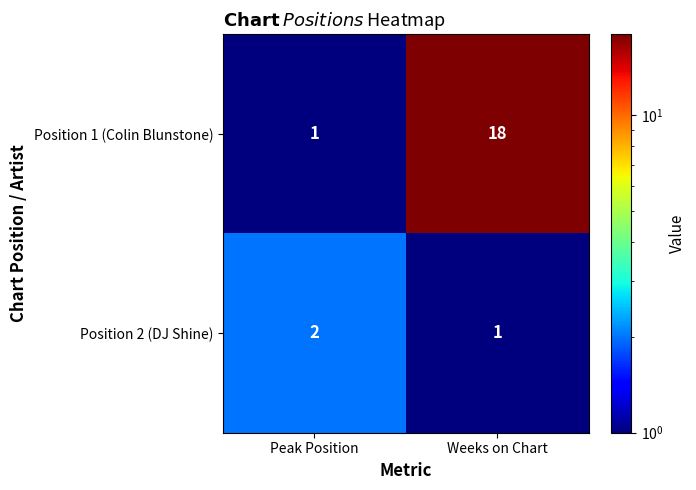

What is the smallest value displayed?

1